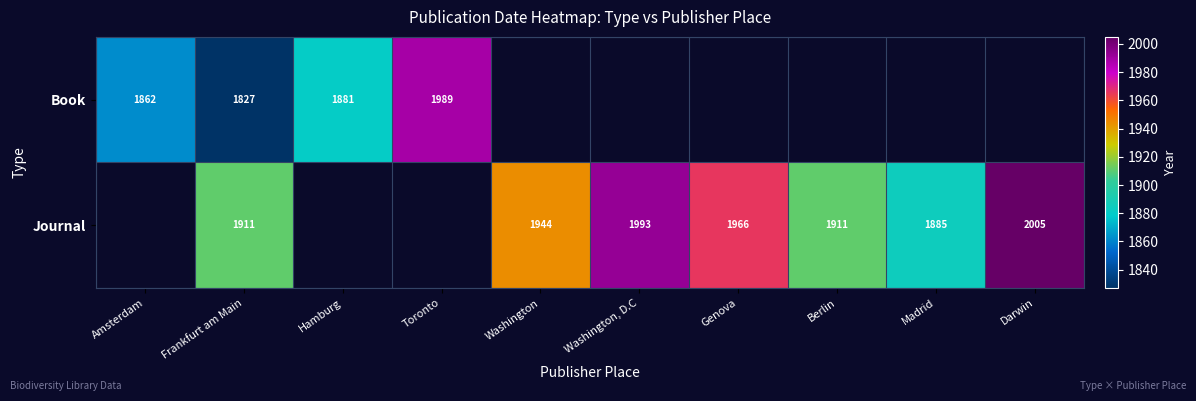

Is the value of Journal at Berlin greater than the value of Book at Toronto?

No